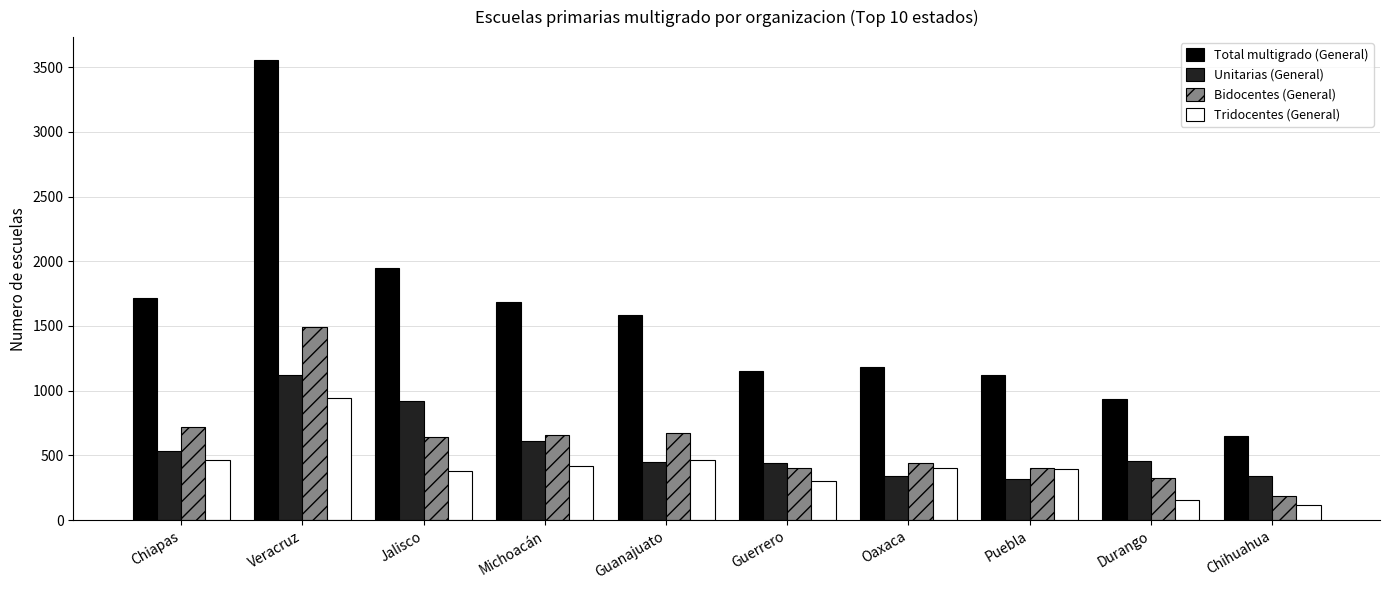

What is the average value of the Total multigrado (General) series?

1553